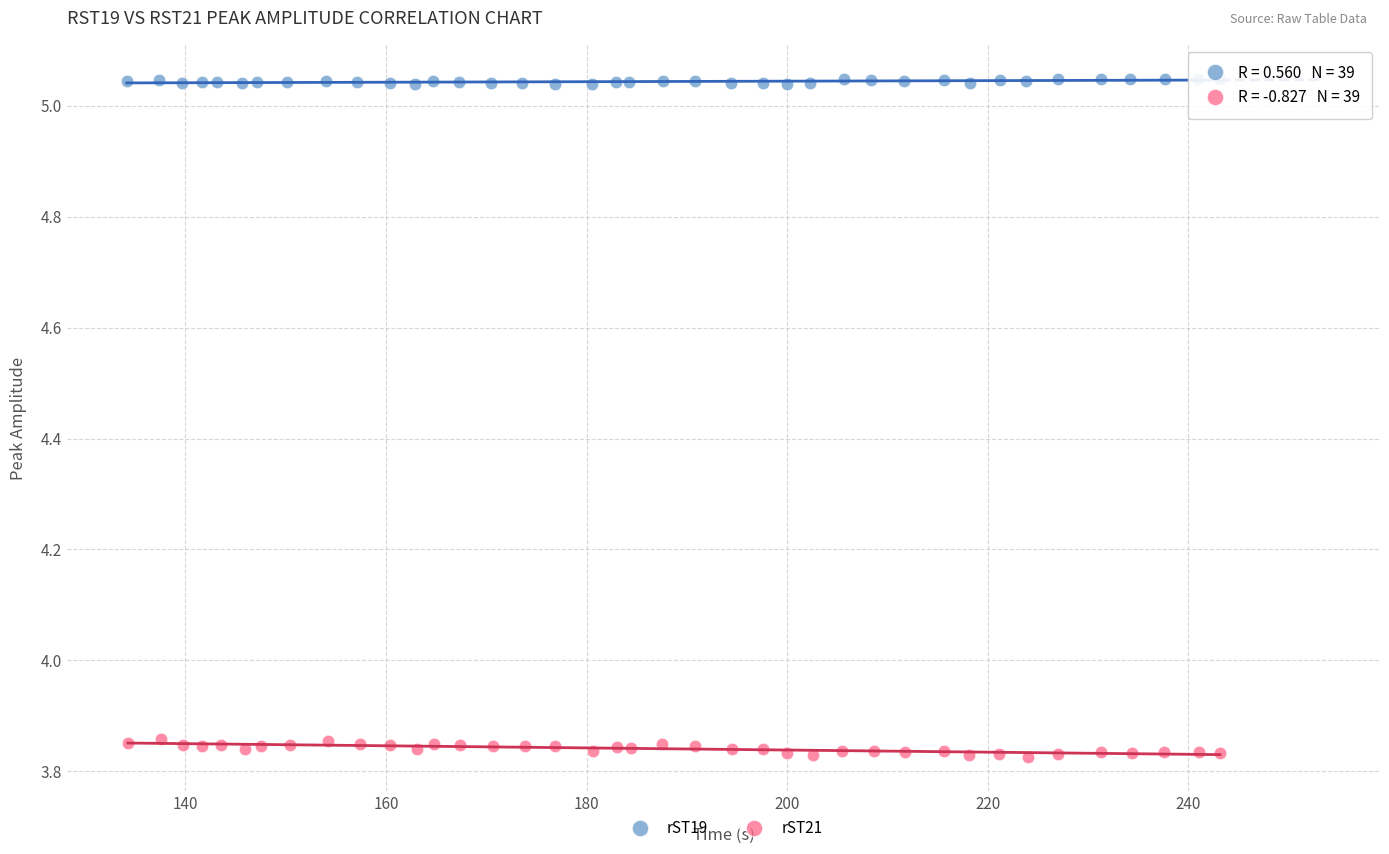

Which series has the widest spread of Y values?

rST21